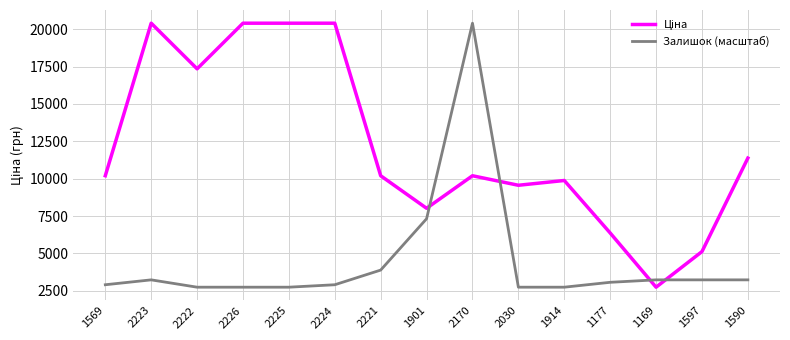

What position from the left is 2030?

10